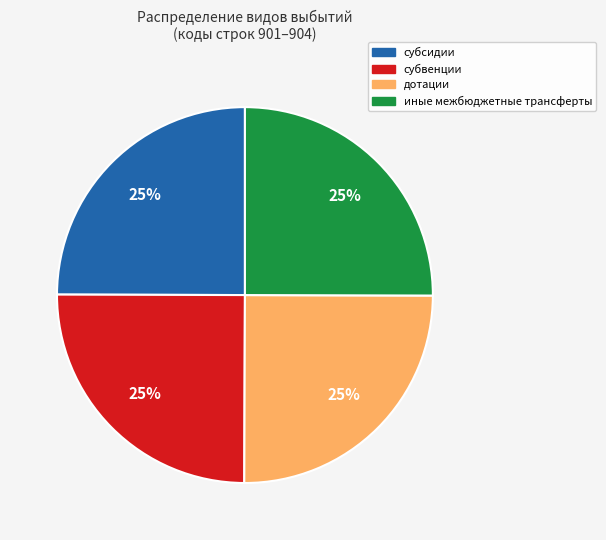

The дотации slice represents 25% of the pie. True or false?

True